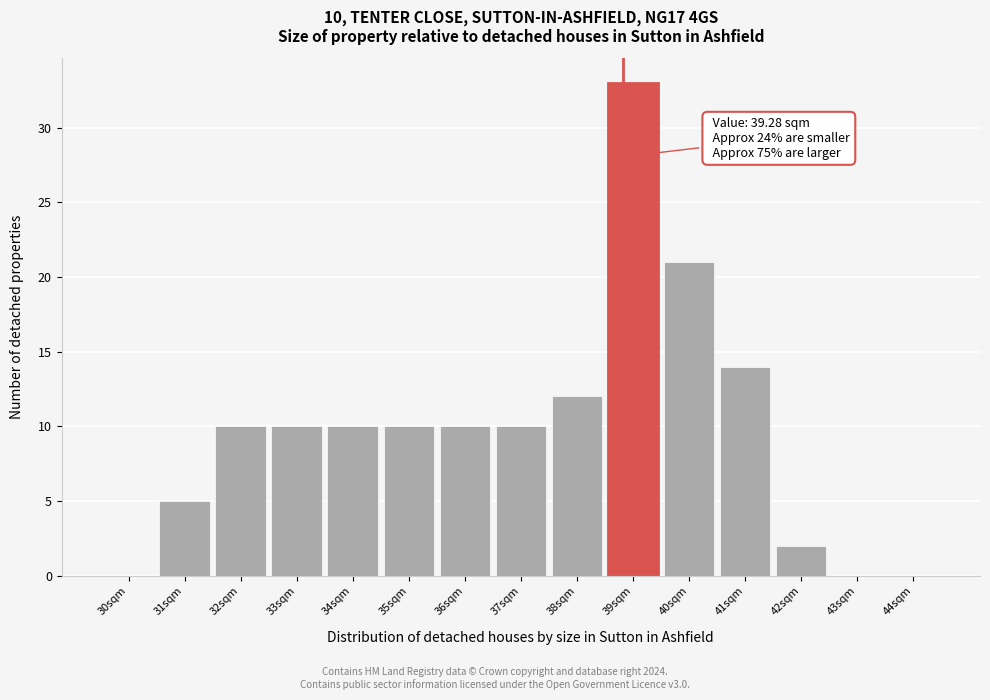

Reading left to right, what are all the values shown in this chart?

30sqm=0	31sqm=5	32sqm=10	33sqm=10	34sqm=10	35sqm=10	36sqm=10	37sqm=10	38sqm=12	39sqm=33	40sqm=21	41sqm=14	42sqm=2	43sqm=0	44sqm=0